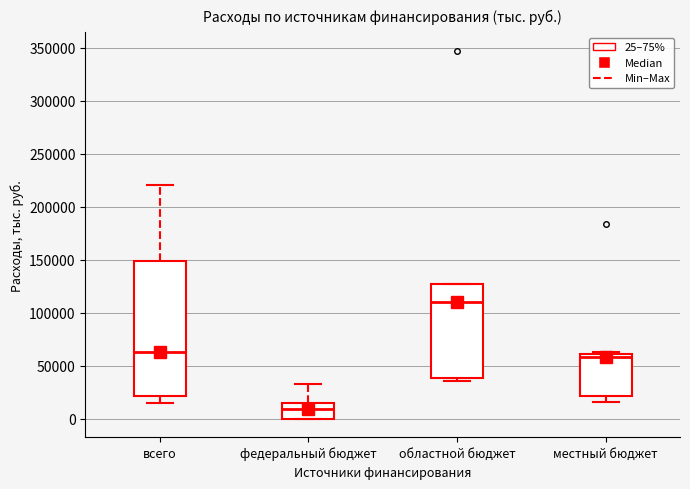

Reading left to right, transcribe this box plot: for each box, give where its median line is, the range the box spans, and where its two whiskers end, as read against the y-axis. The values are not printed on the chart, so give them approximately, as read against the axis.

всего: median 65000, box 20000 to 150000, whiskers 15000 to 220000
федеральный бюджет: median 10000, box 0 to 15000, whiskers 0 to 35000
областной бюджет: median 110000, box 40000 to 125000, whiskers 35000 to 125000
местный бюджет: median 60000 (just below the box's upper edge), box 20000 to 60000, whiskers 15000 to 65000